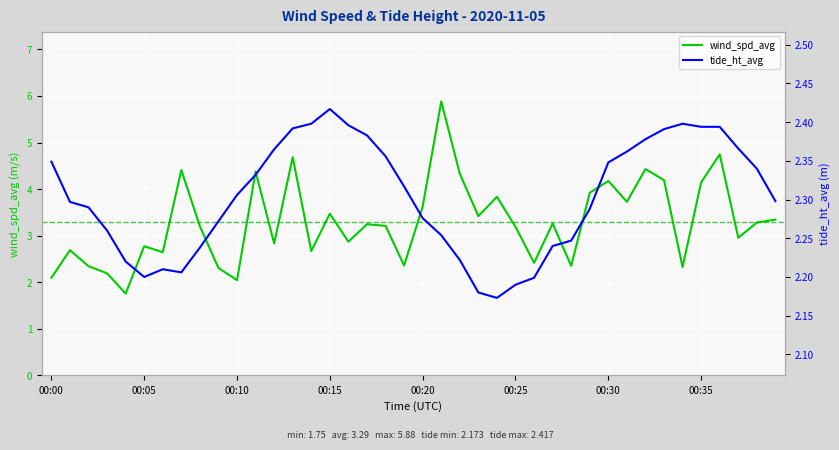

What is the value of the tide_ht_avg point at the 24th from the left?

2.2